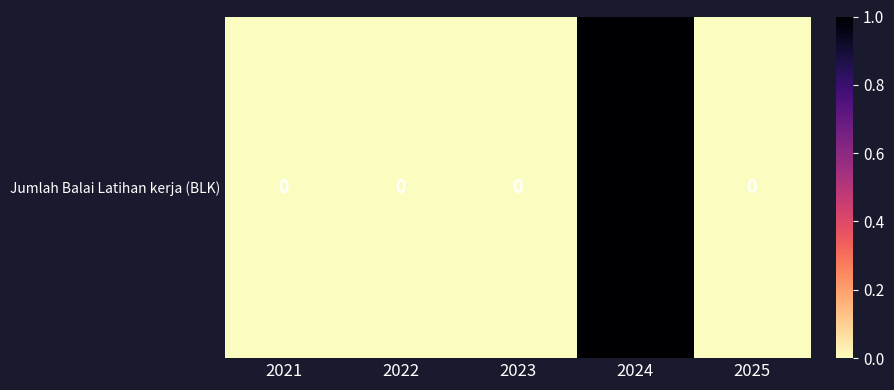

Between 2023 and 2025, which is larger?

2023